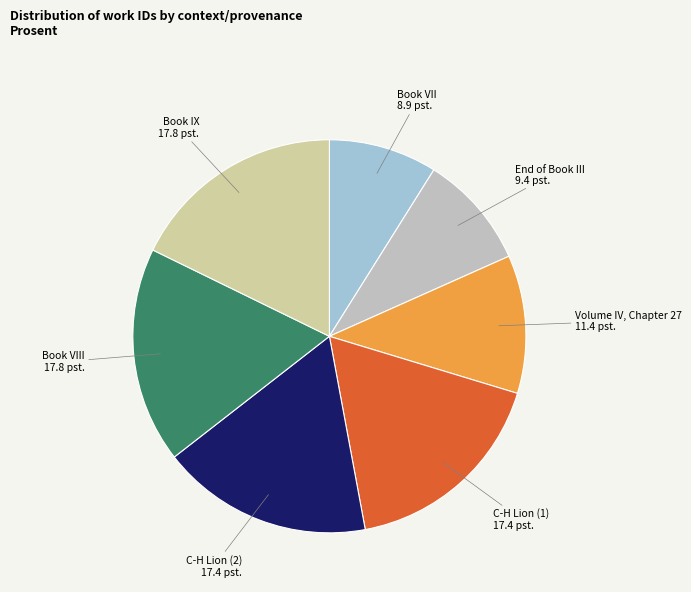

Approximately how many times larger is the value at Book VIII compared to End of Book III?

1.9